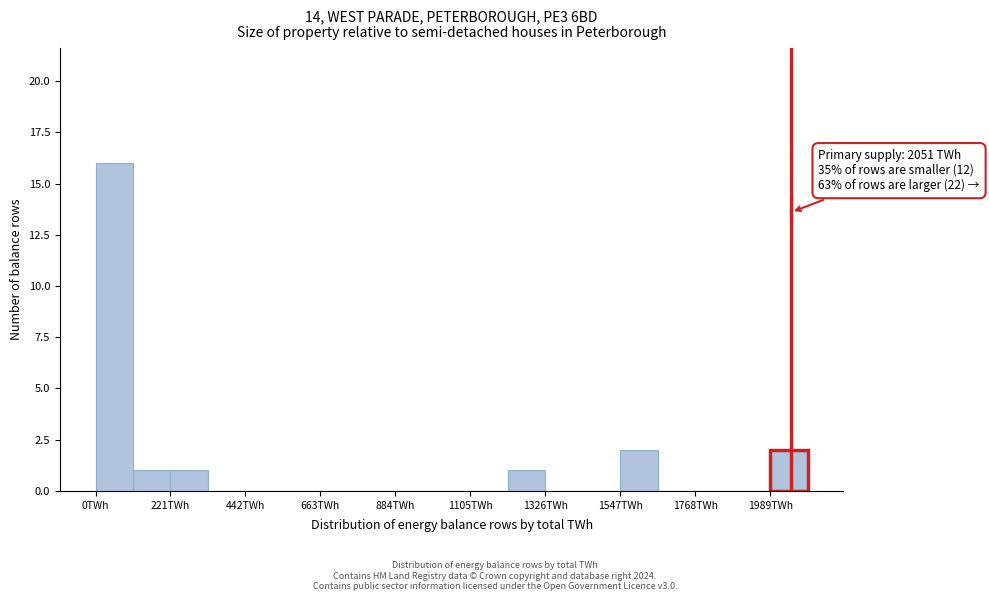

Around what value on the x-axis is the tallest bar? Give the approximate position of its centre, as read against the axis.

50